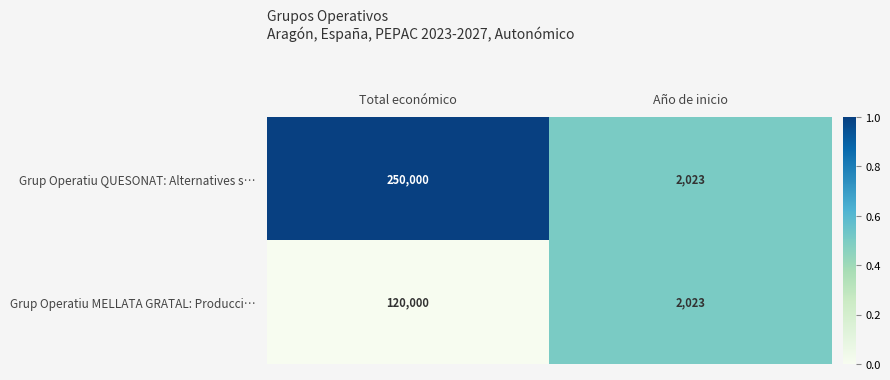

What is the spread (max minus min) of values at Total económico?

130000